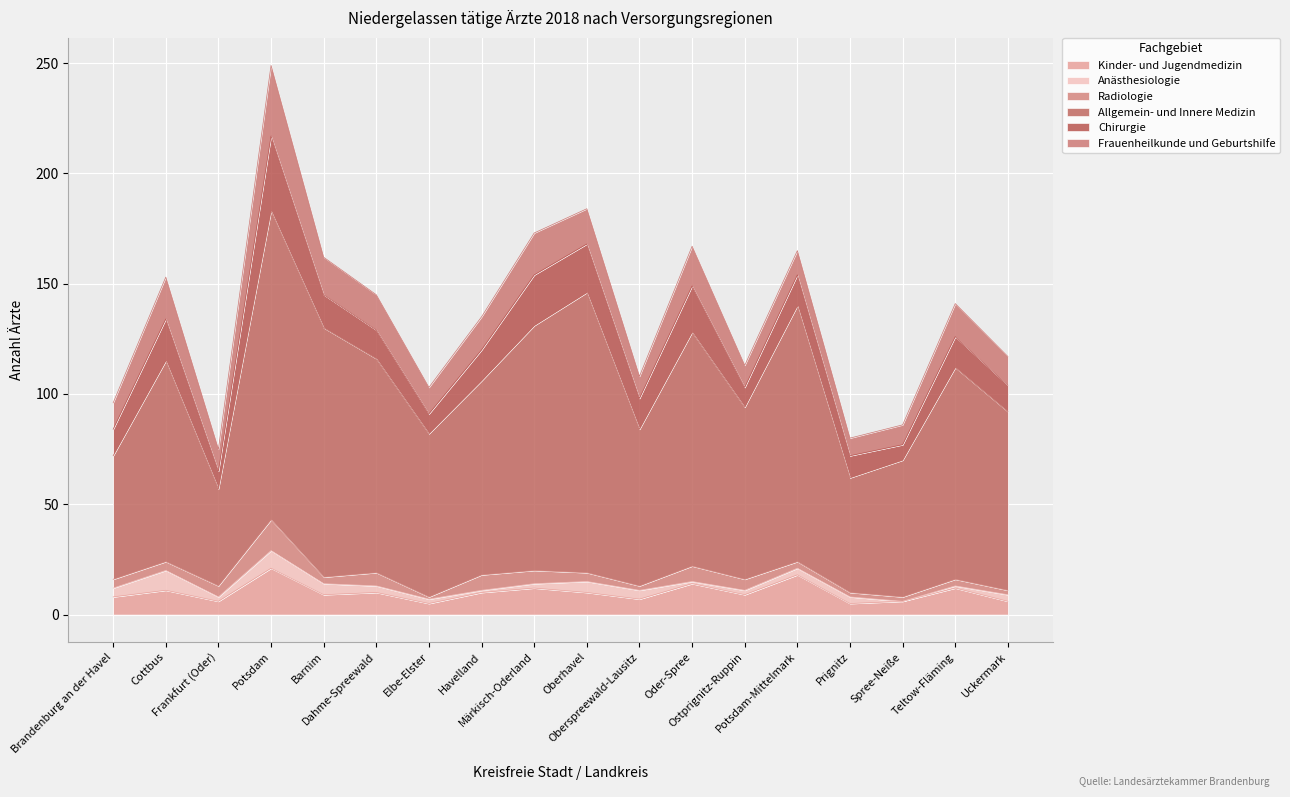

In Chirurgie, how many points are lower than both neighbors (excluding endpoints)?

5